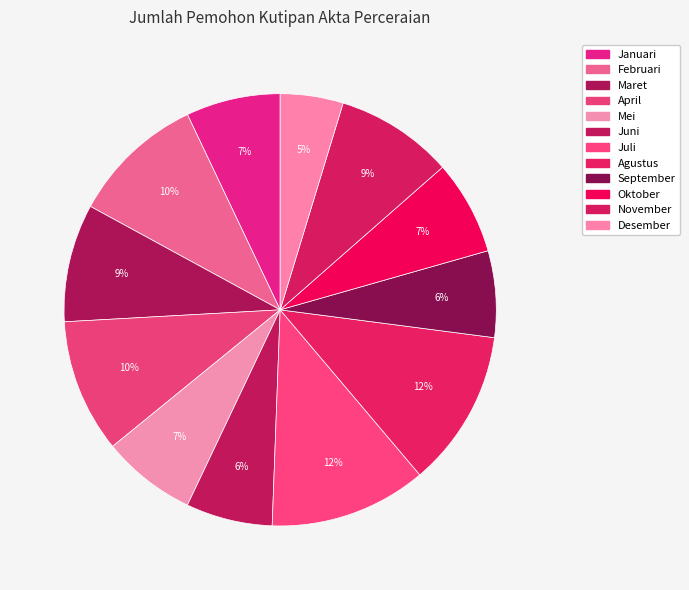

To the nearest percent, what portion does April represent?

10%